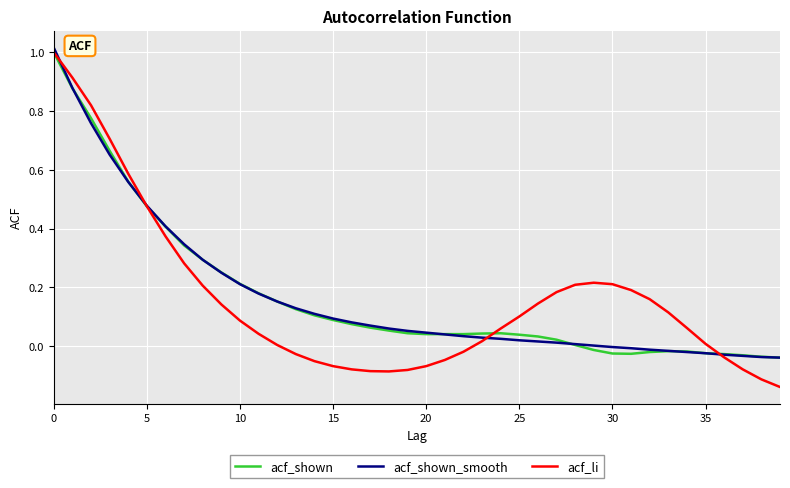

In acf_shown, how many points are higher than both neighbors (excluding endpoints)?

2